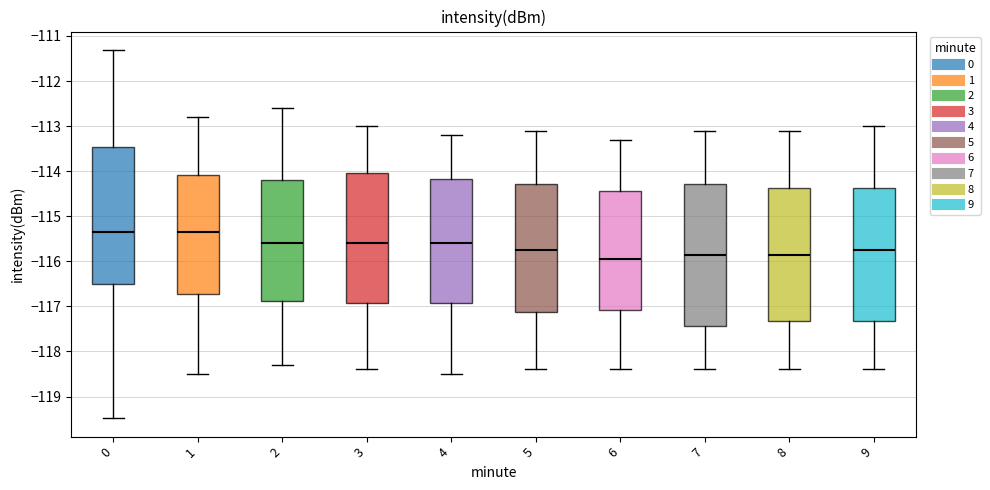

Which box's median line is the lowest?

6